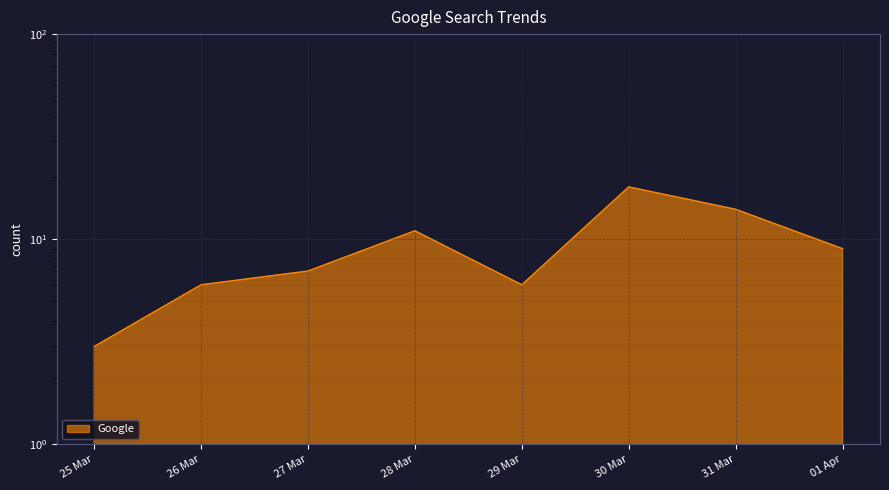

What is the smallest value displayed?

3